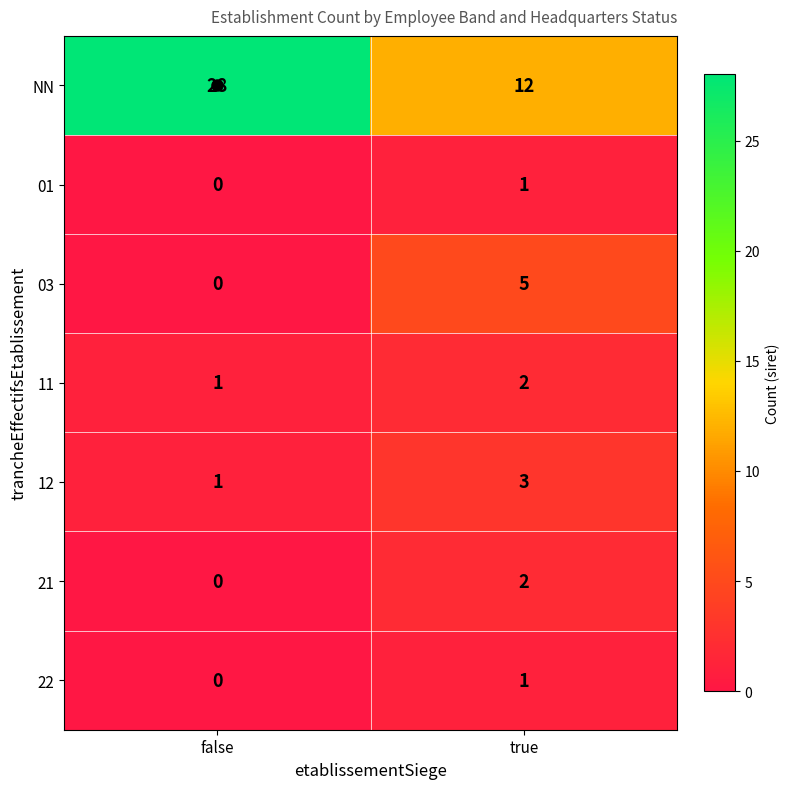

List the labels in order of 11 value, smallest first.

false, true